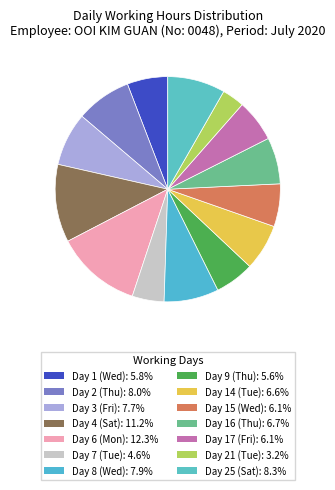

Is there any slice that represents more than half of the pie?

No